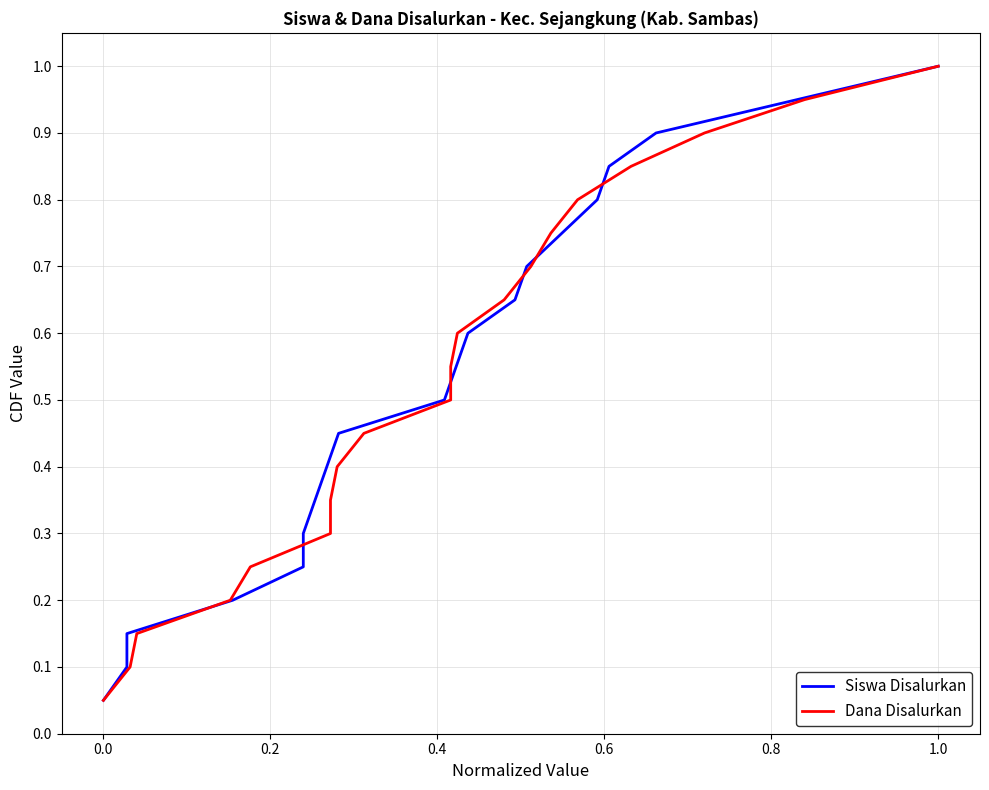

How many data points does each series have?

20